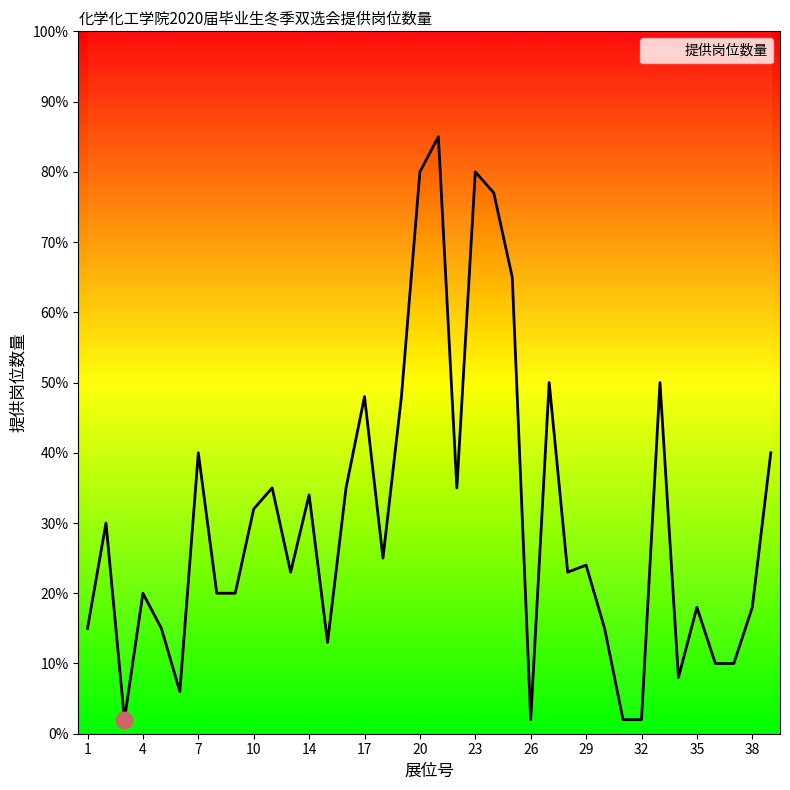

Reading left to right, transcribe all the data shown in this chart.

1=15.0	2=30.0	3=2.0	4=20.0	5=15.0	6=6.0	7=40.0	8=20.0	9=20.0	10=32.0	12=35.0	13=23.0	14=34.0	15=13.0	16=35.0	17=48.0	18=25.0	19=48.0	20=80.0	21=85.0	22=35.0	23=80.0	24=77.0	25=65.0	26=2.0	27=50.0	28=23.0	29=24.0	30=15.0	31=2.0	32=2.0	33=50.0	34=8.0	35=18.0	36=10.0	37=10.0	38=18.0	39=40.0